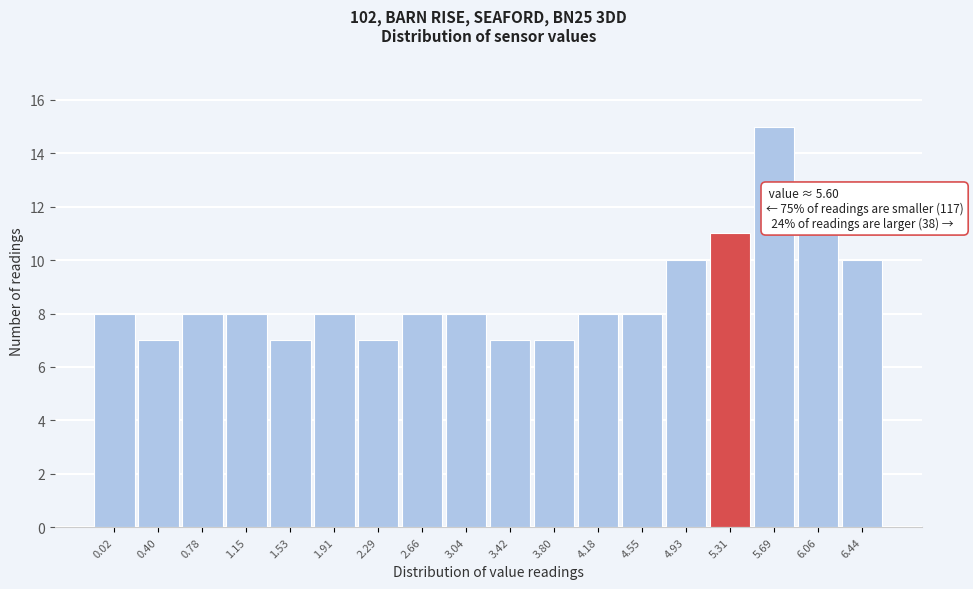

Reading right to left, list all the values displayed in this chart.

10	11	15	11	10	8	8	7	7	8	8	7	8	7	8	8	7	8